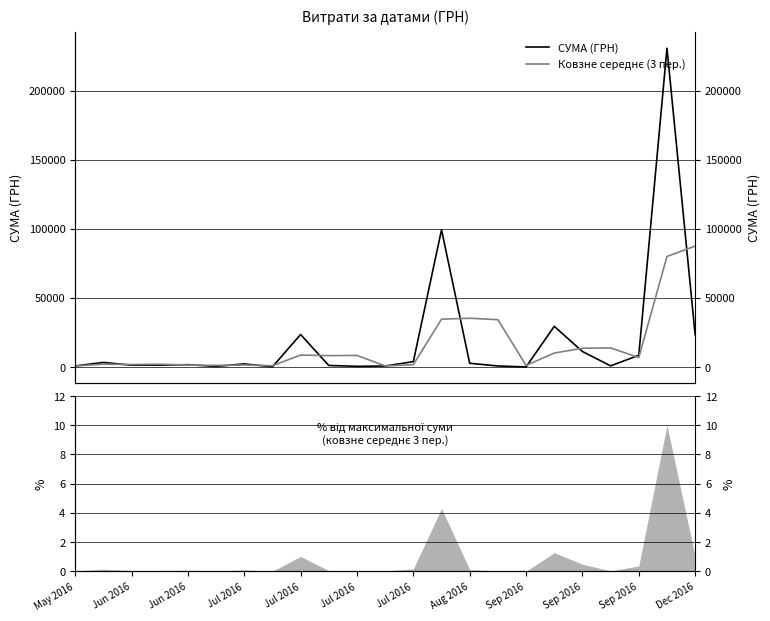

Count the number of data series in this chart.

2